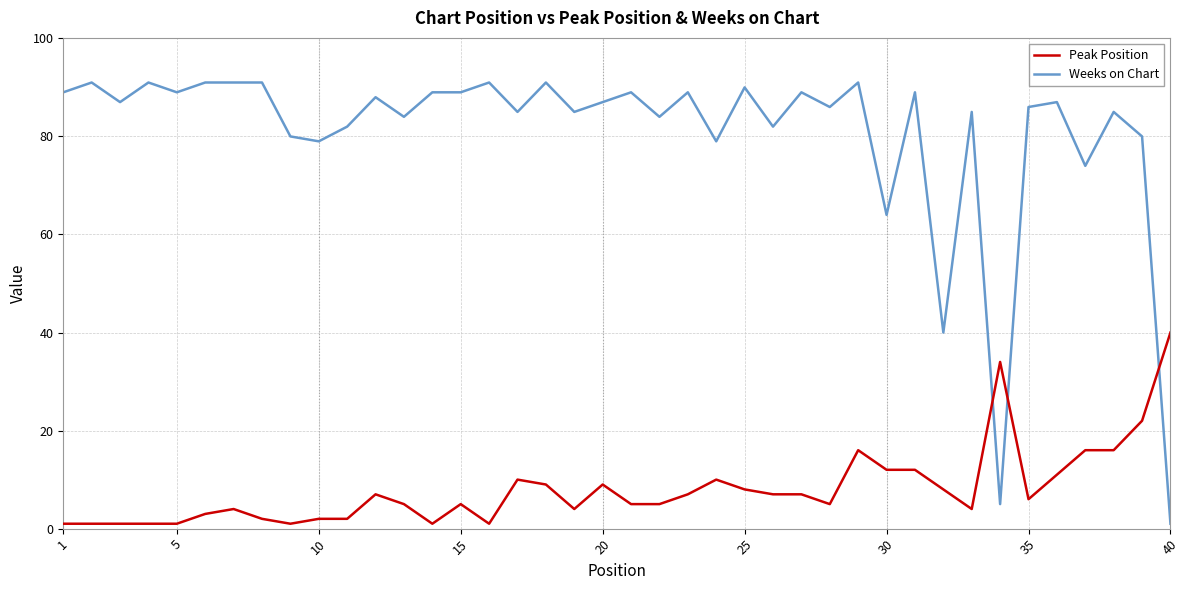

Which series has the largest total across all categories?

Weeks on Chart